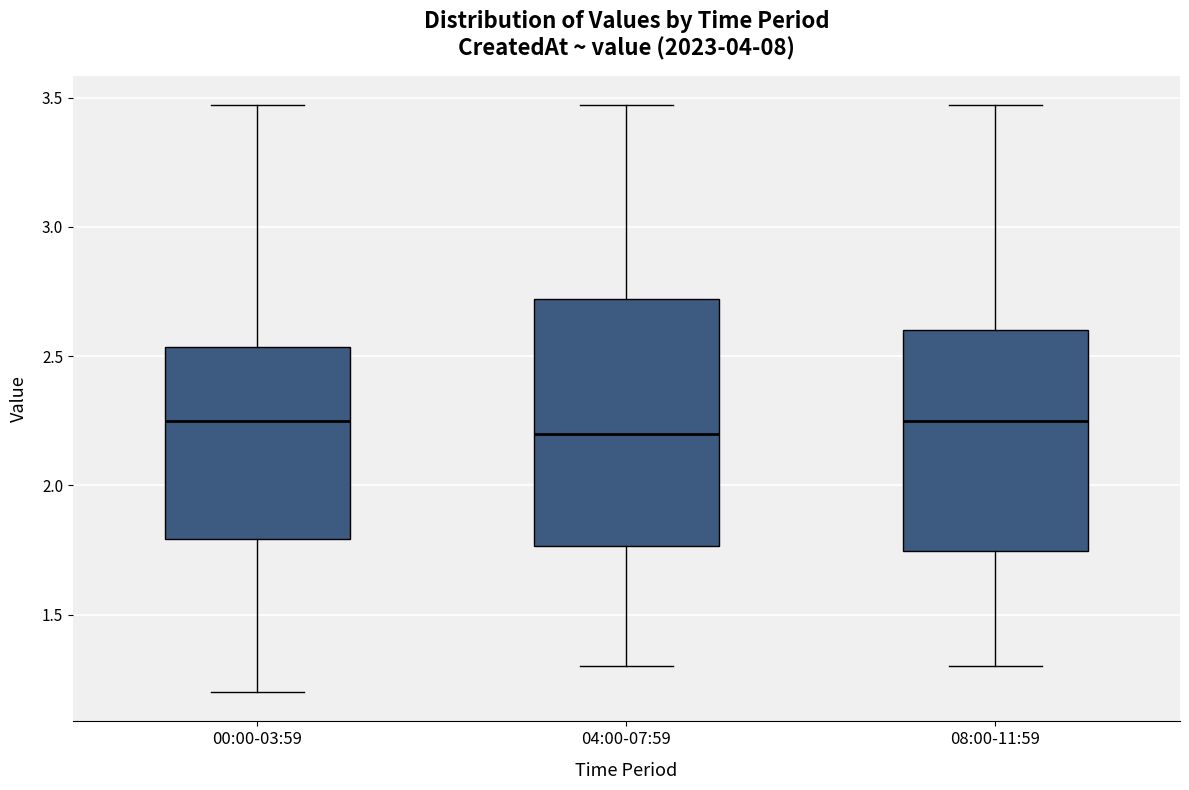

Reading left to right, transcribe this box plot: for each box, give where its median line is, the range the box spans, and where its two whiskers end, as read against the y-axis. The values are not printed on the chart, so give them approximately, as read against the axis.

00:00-03:59: median 2.25, box 1.80 to 2.55, whiskers 1.20 to 3.45
04:00-07:59: median 2.20, box 1.75 to 2.70, whiskers 1.30 to 3.45
08:00-11:59: median 2.25, box 1.75 to 2.60, whiskers 1.30 to 3.45